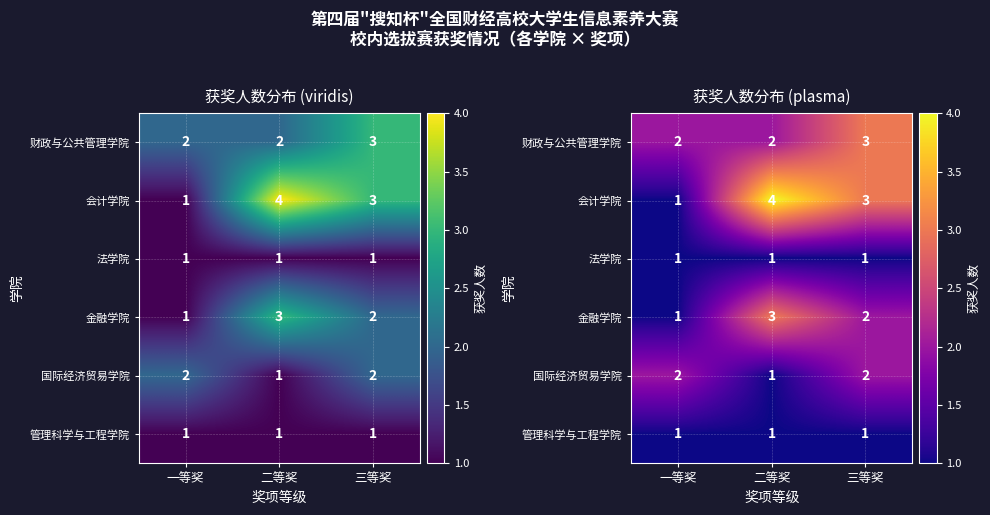

At how many categories does at least one series exceed 3?

1